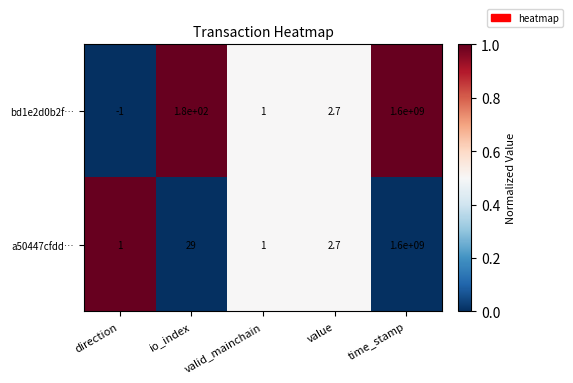

The bd1e2d0b2f… series shows 1600000000.0 at time_stamp. True or false?

True